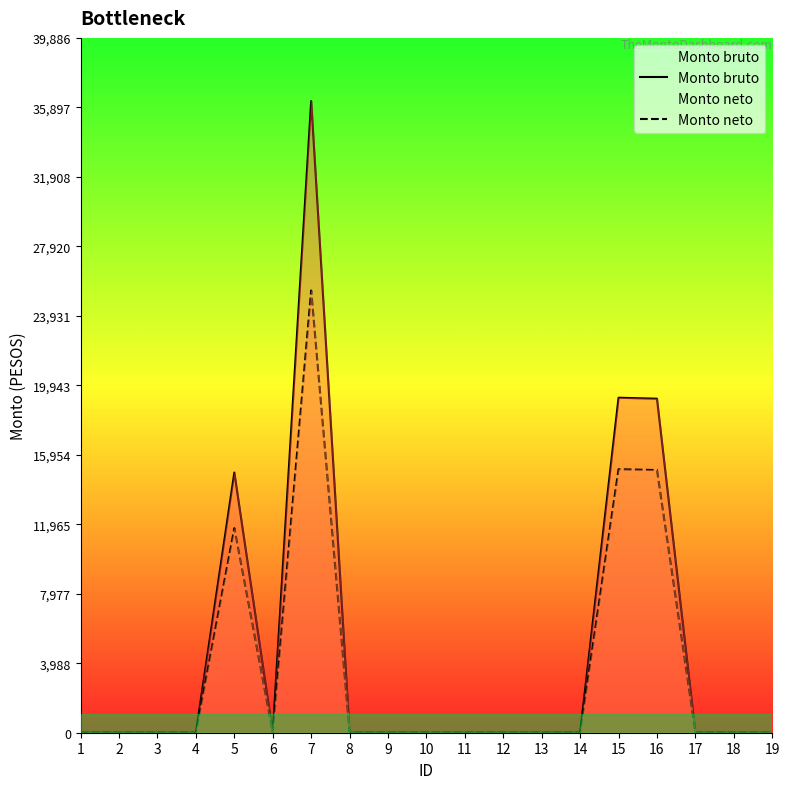

Rank the series at 5 from lowest to highest value.

Monto neto, Monto bruto